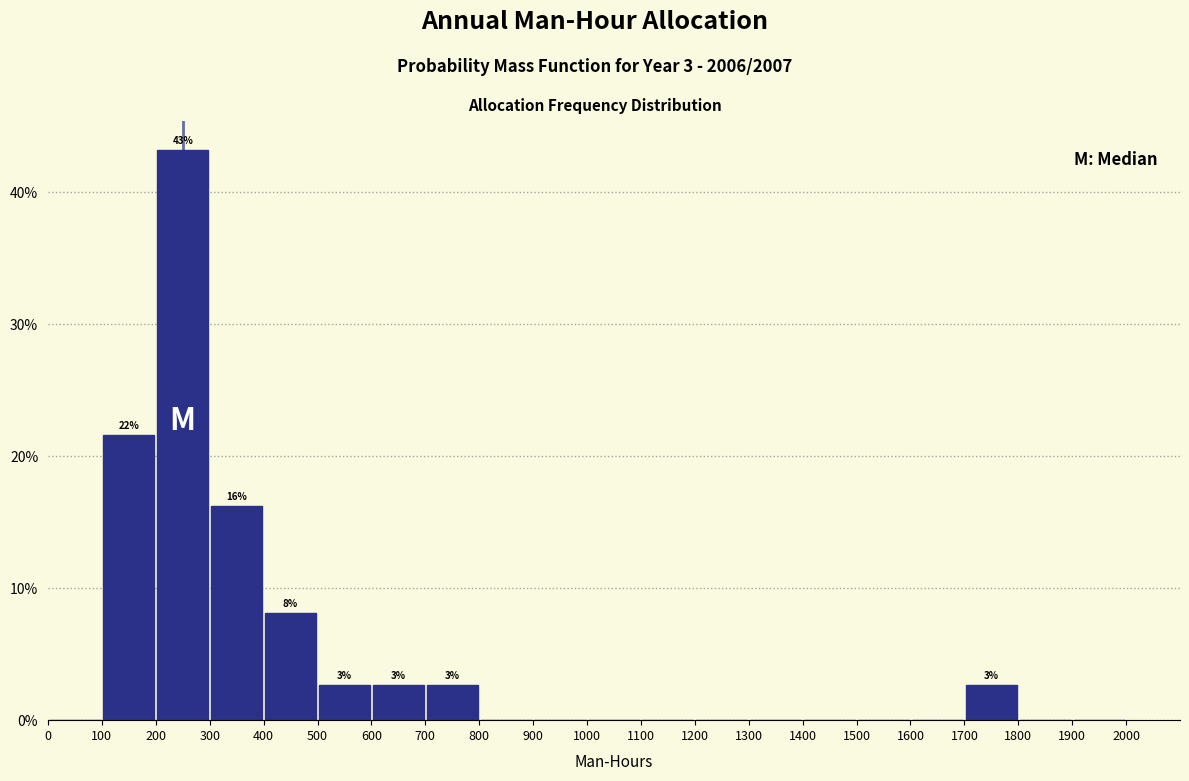

Over which range of the x-axis is the bar tallest?

200 to 300